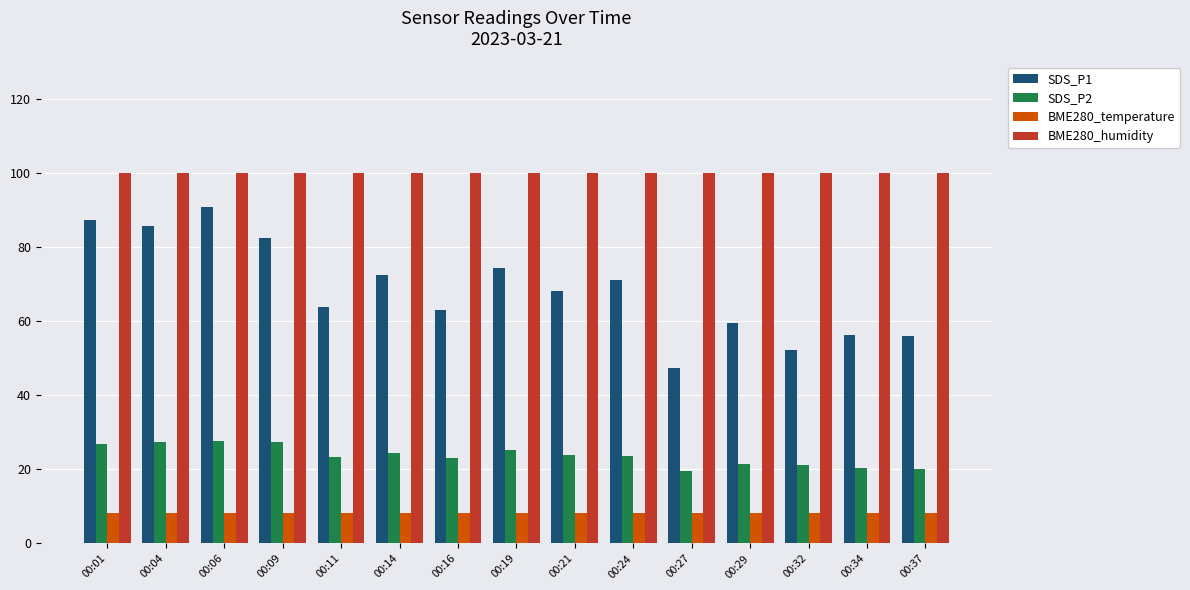

Which series has the widest spread of values?

SDS_P1